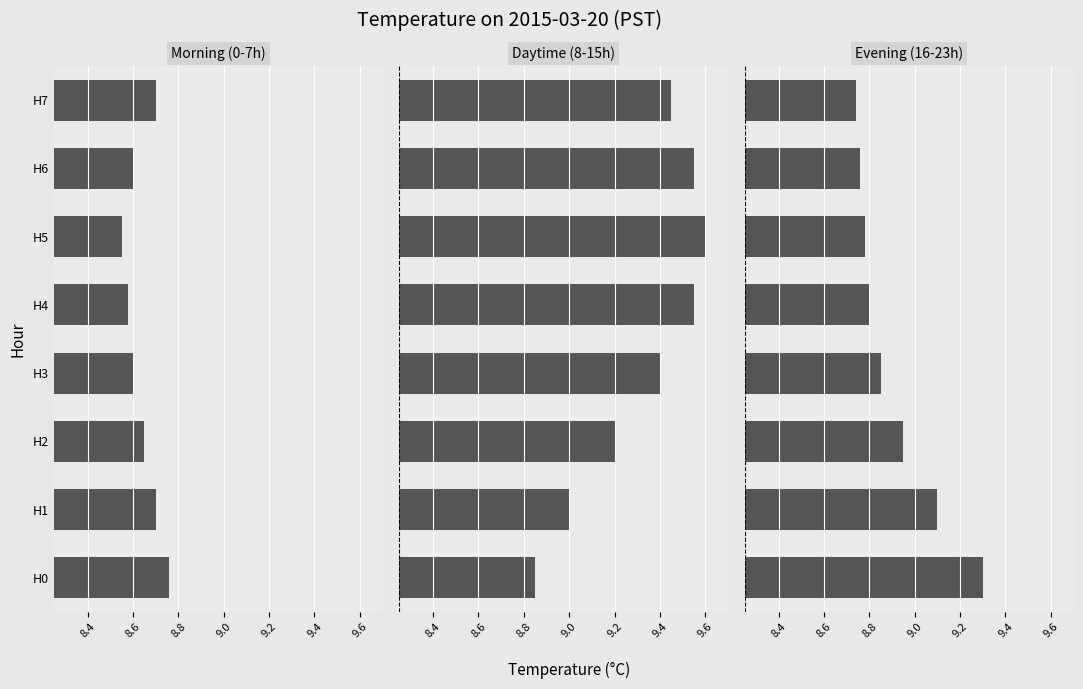

How many distinct data groups are displayed?

3